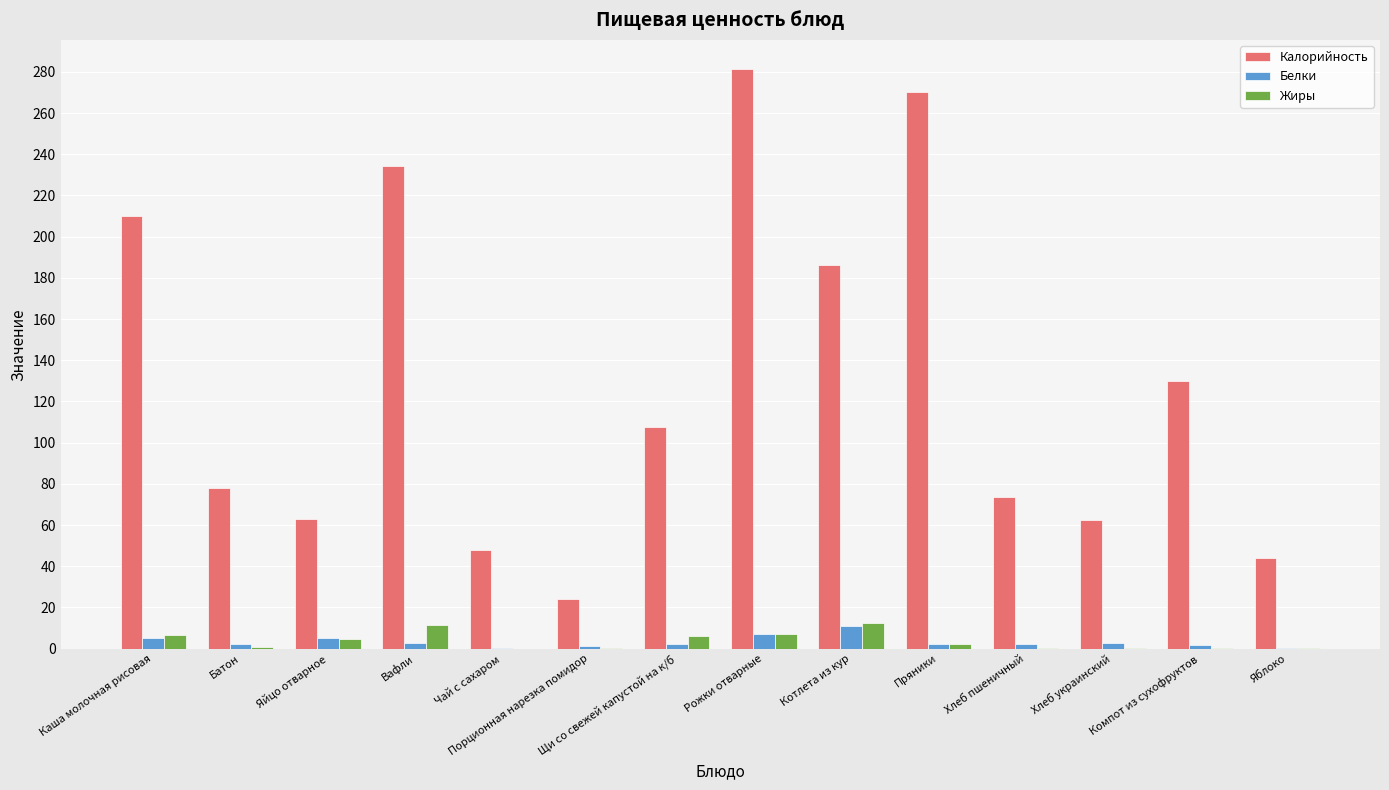

Is it true that Белки equals 7.4 at Рожки отварные?

True